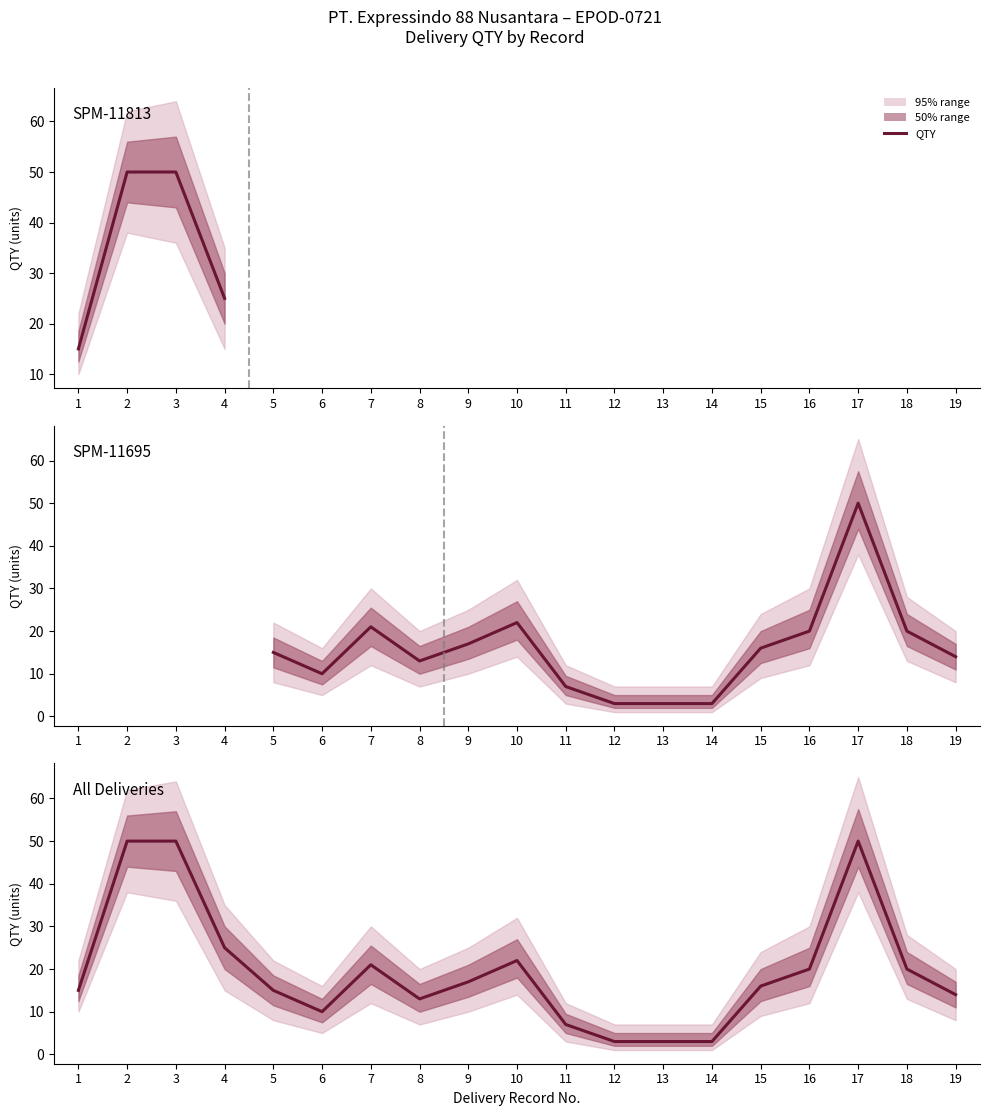

Rank the categories by value from highest to lowest.

2, 3, 17, 4, 10, 7, 16, 18, 9, 15, 1, 5, 19, 8, 6, 11, 12, 13, 14